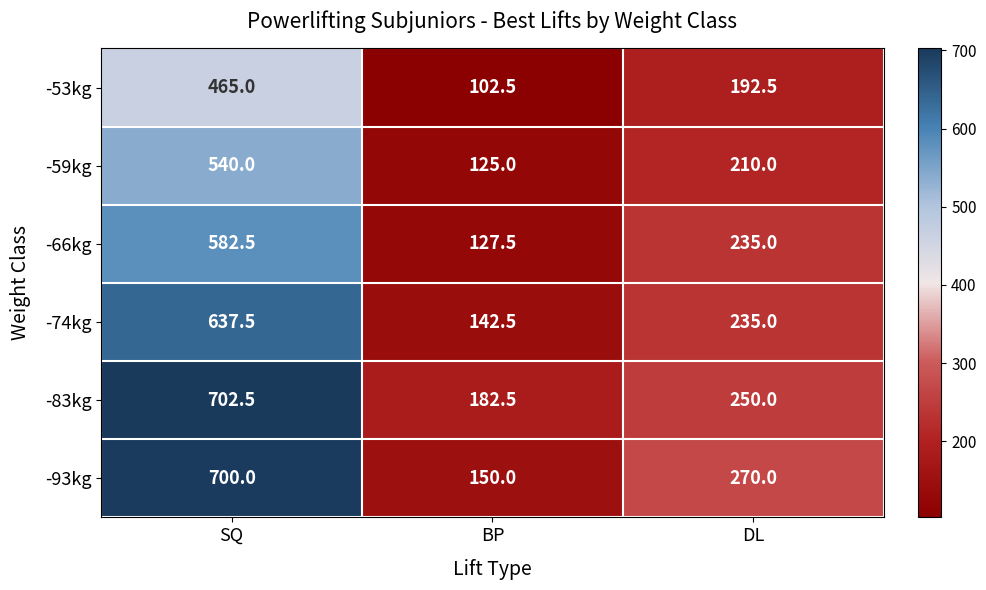

At which category is the sum across all series the highest?

SQ